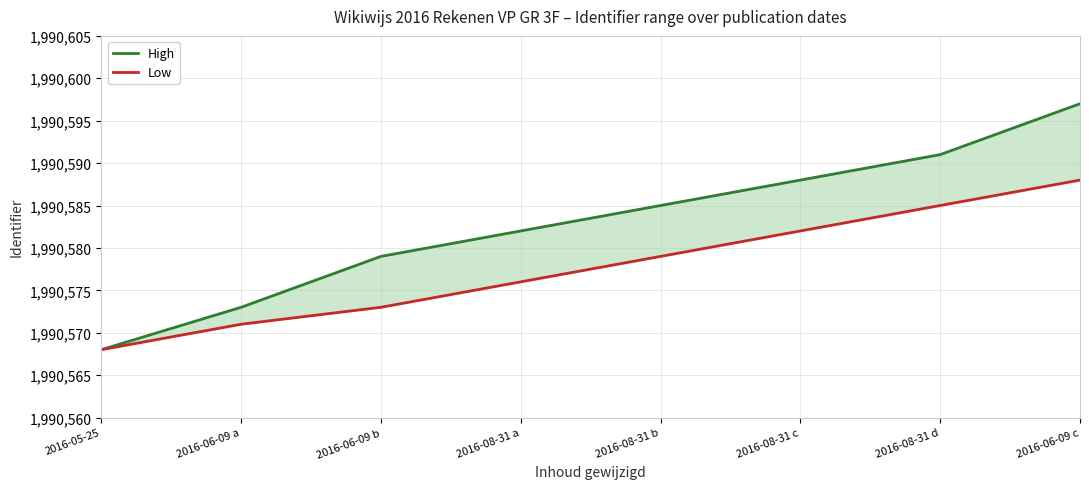

How many High values are between 1990579 and 1990591?

5